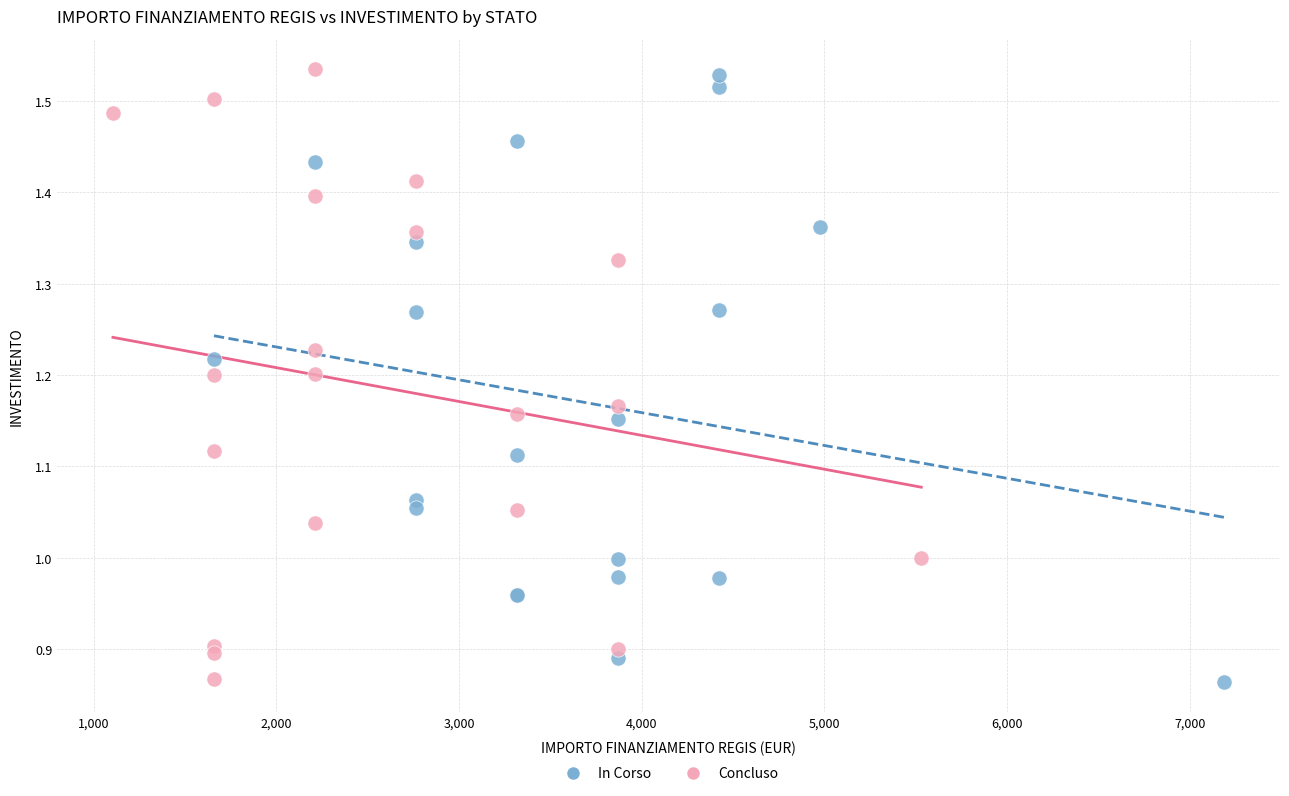

What are all the series names shown in the legend?

In Corso, Concluso